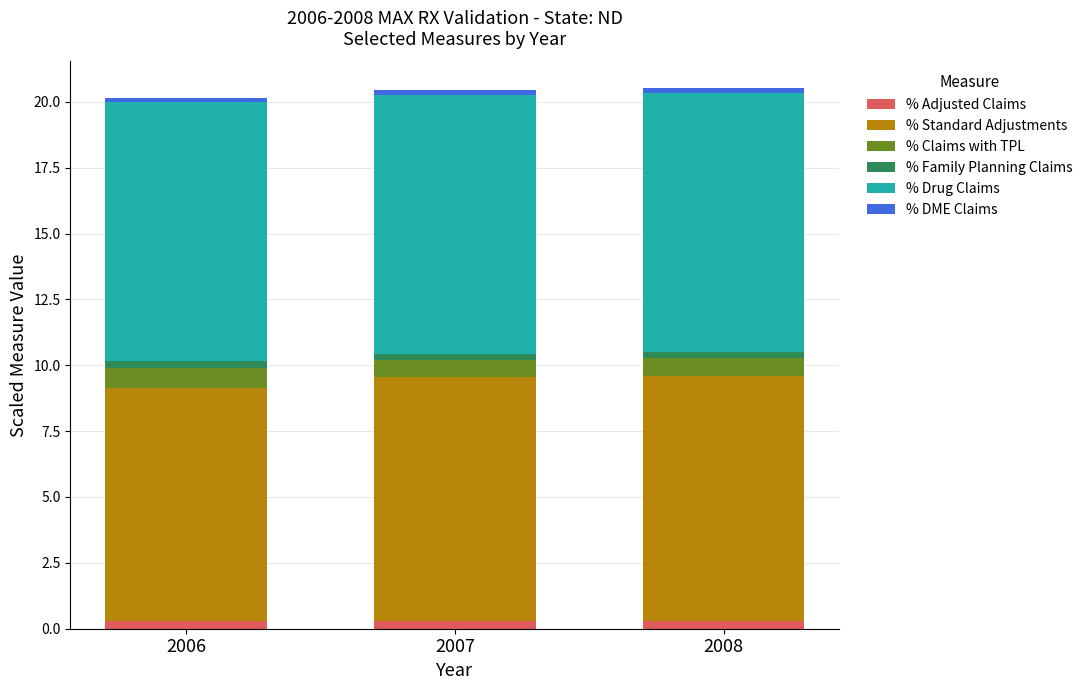

Is it true that % Adjusted Claims equals 0.1 at 2007?

False